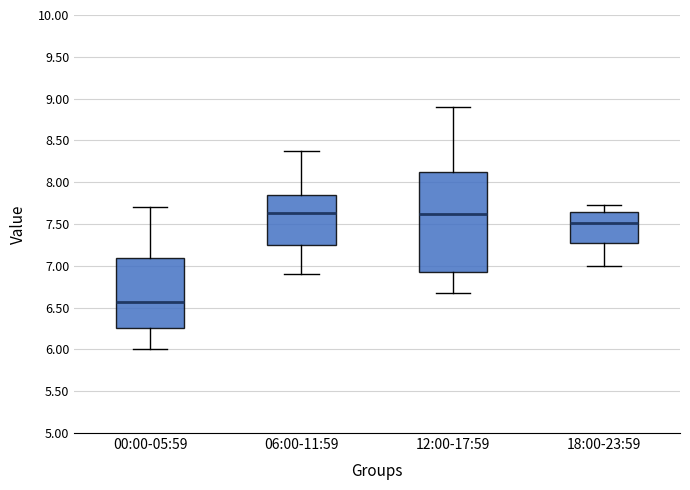

Which box is the tallest, from its lower edge to its upper edge?

12:00-17:59